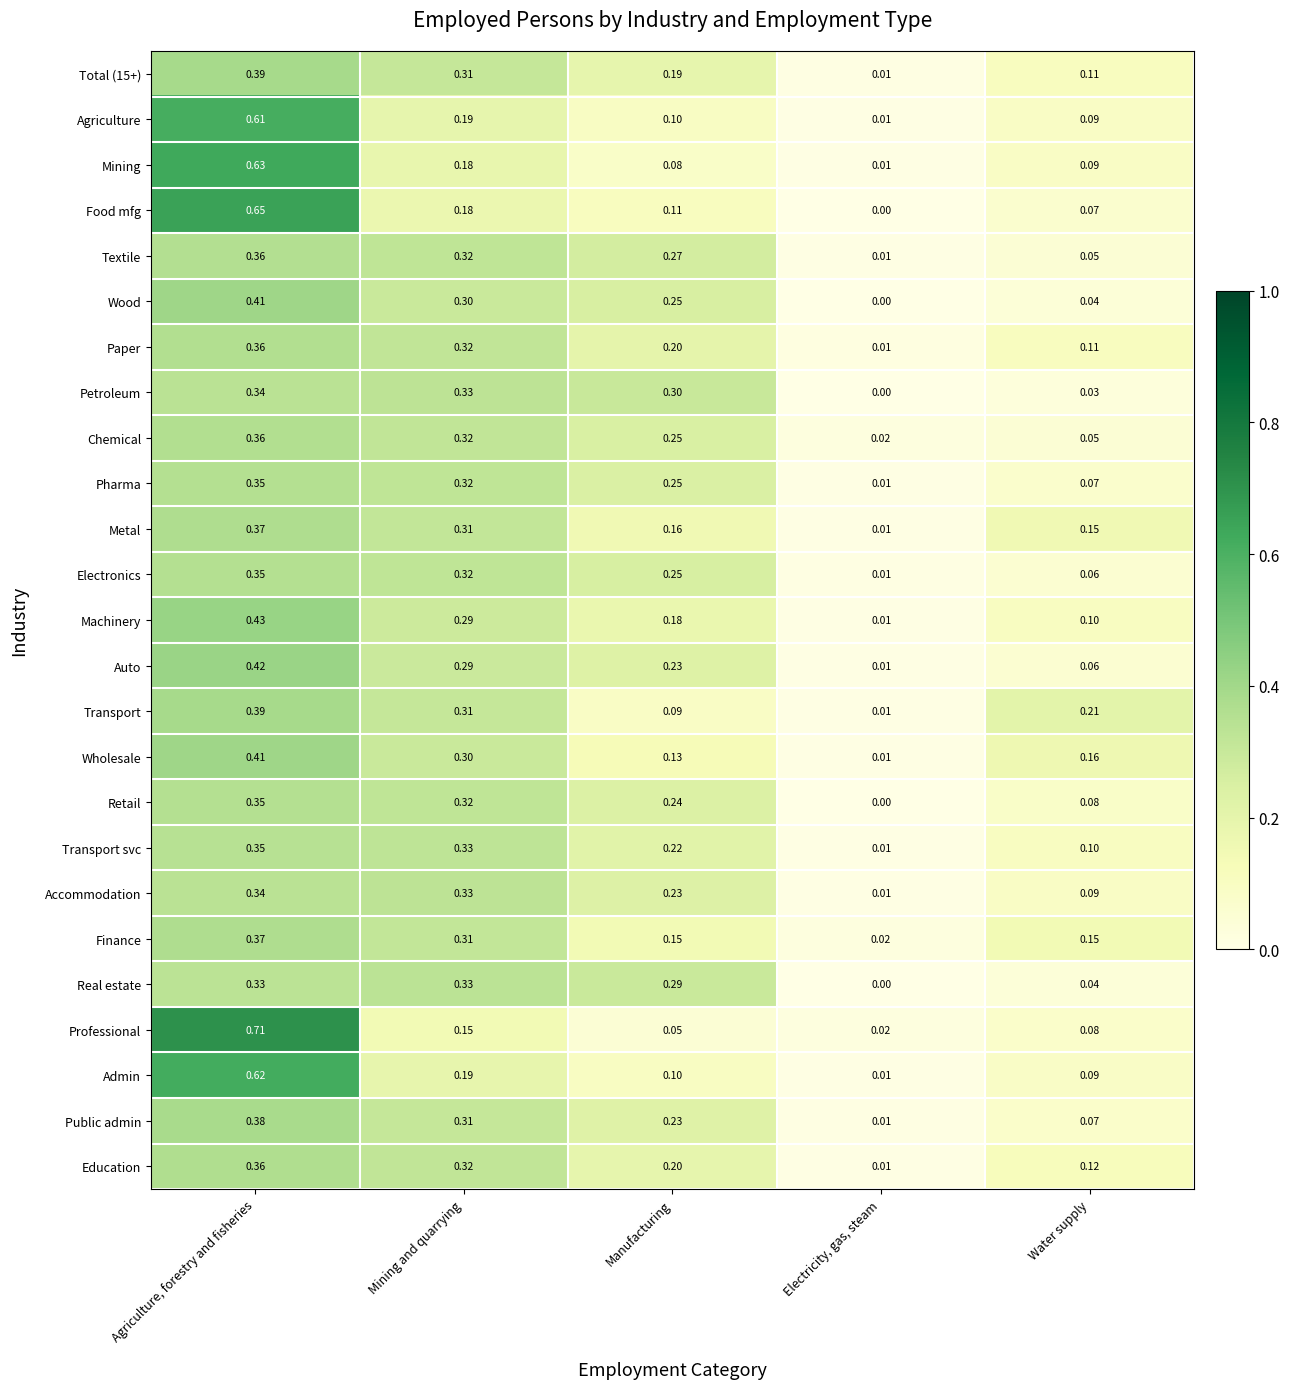

At which label is Education closest to 0?

Electricity, gas, steam